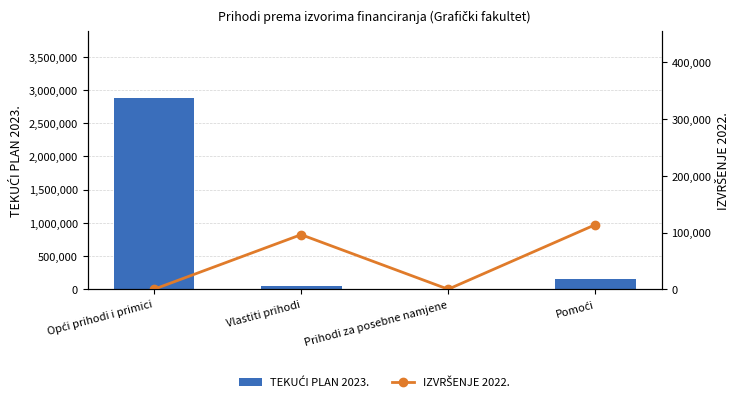

Between Opći prihodi i primici and Vlastiti prihodi, which series saw the biggest shift?

TEKUĆI PLAN 2023.